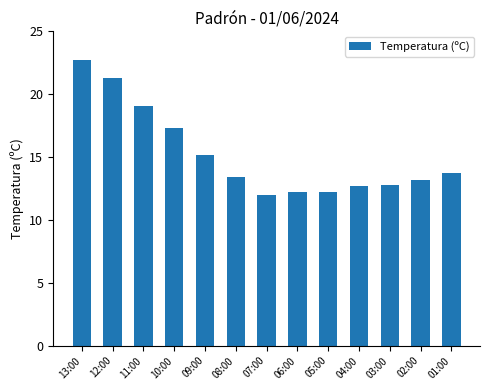

The value at 01:00 is 21.5. True or false?

False